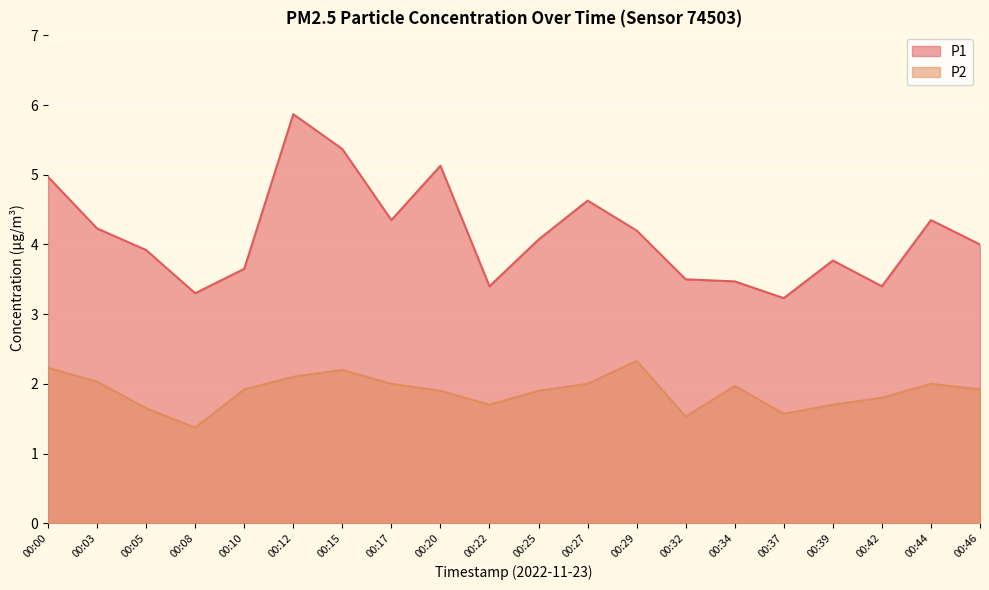

What is the minimum value shown in the chart?

1.4